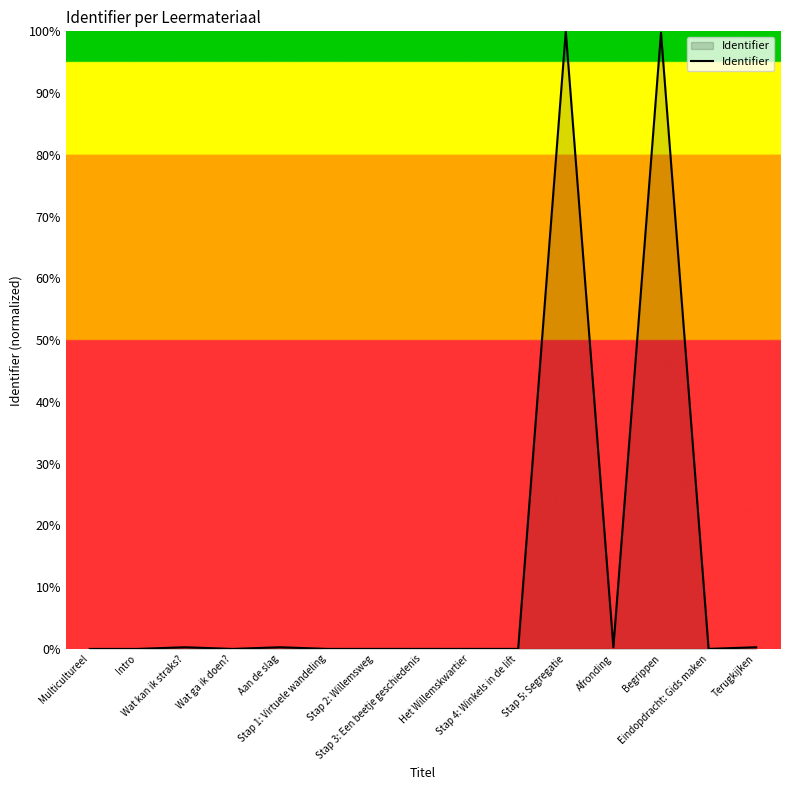

What is the greatest value displayed?

100.0